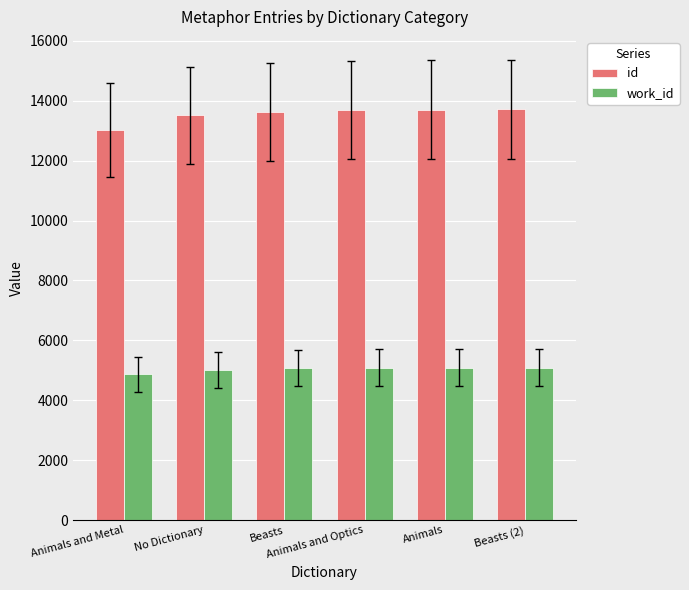

Read the id value at Beasts (2).

13716